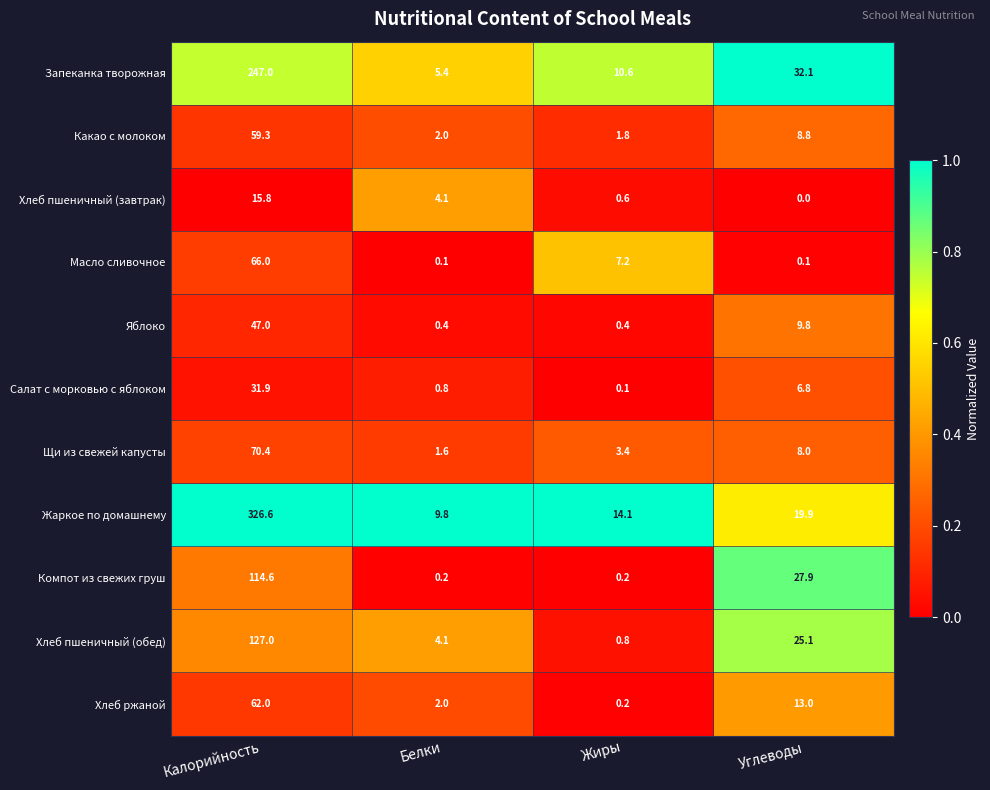

What is the spread (max minus min) of values at Белки?

9.7